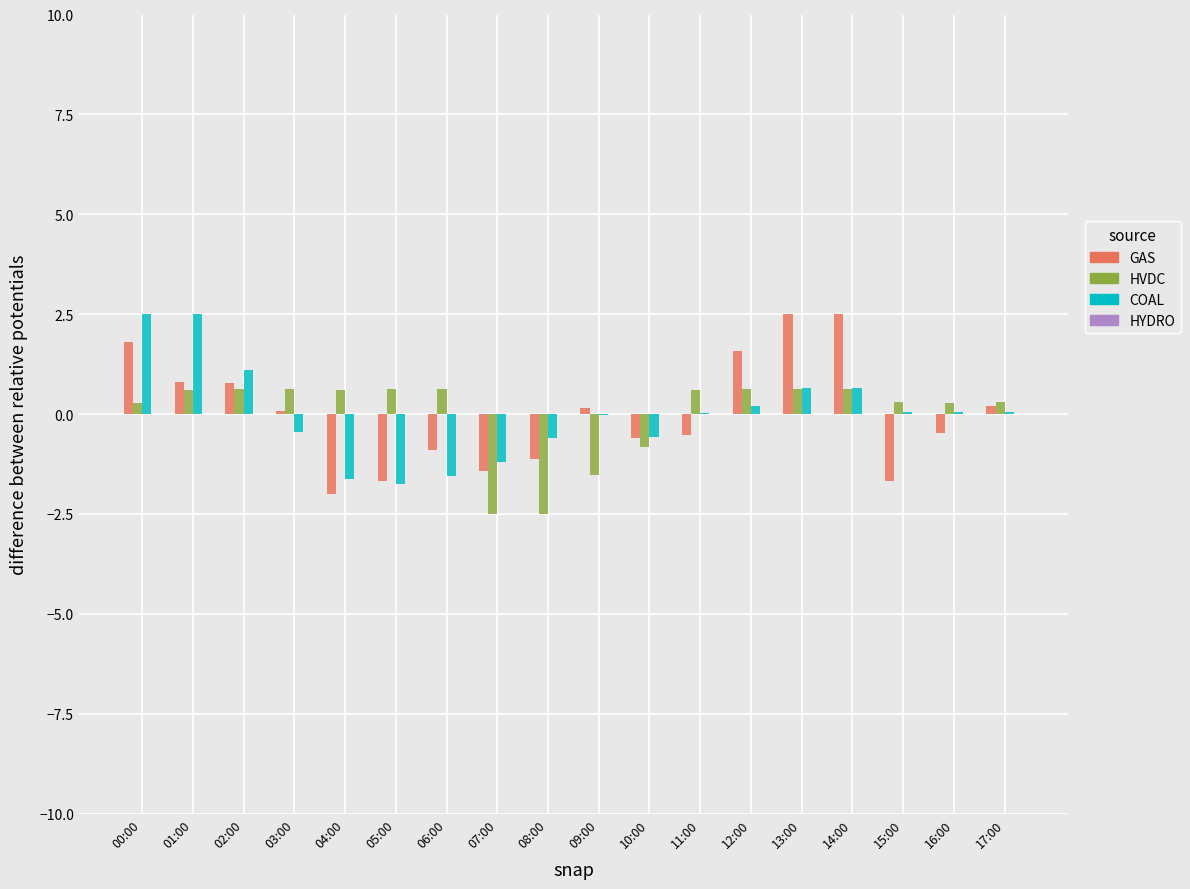

True or false: GAS has a value of 1.6 at 12:00.

True